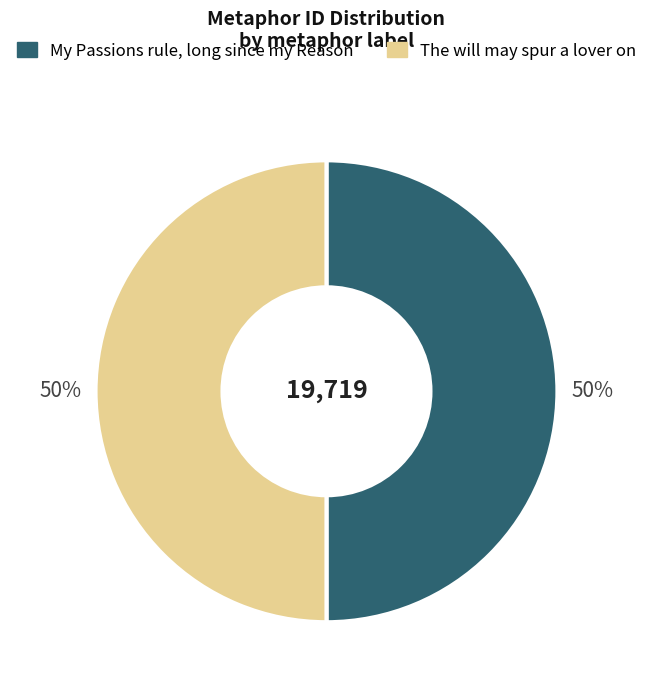

Approximately how many times larger is the value at The will may spur a lover on compared to My Passions rule, long since my Reason?

1.0